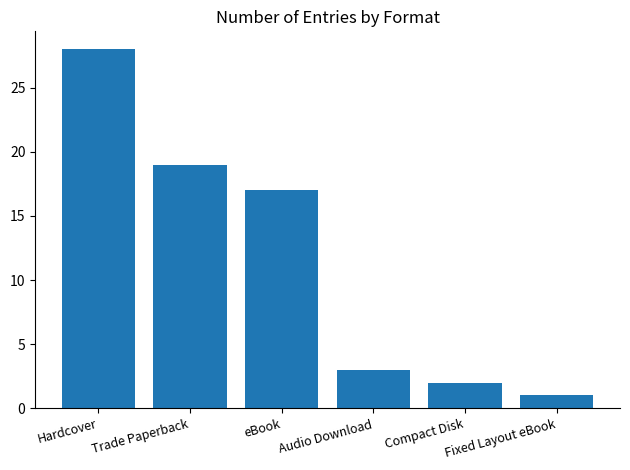

At which category does the chart reach its minimum across all series?

Fixed Layout eBook